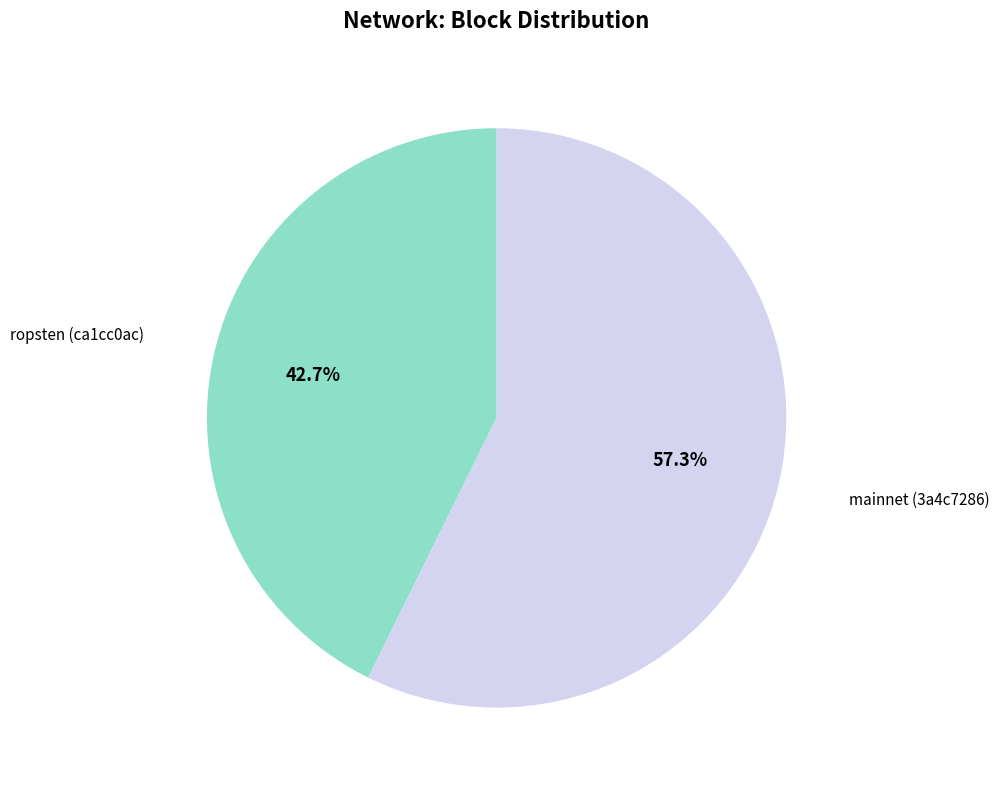

Is there any slice that represents more than half of the pie?

Yes